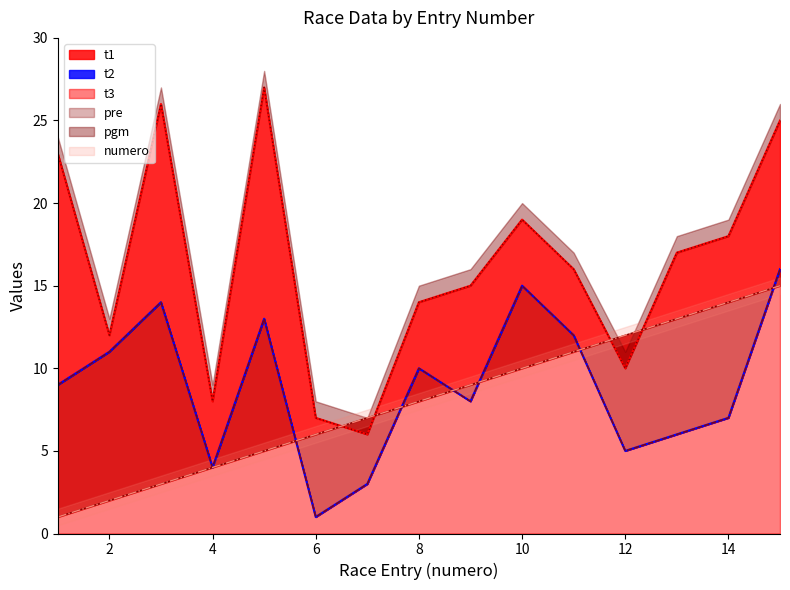

Where is the first local maximum for t1?

3